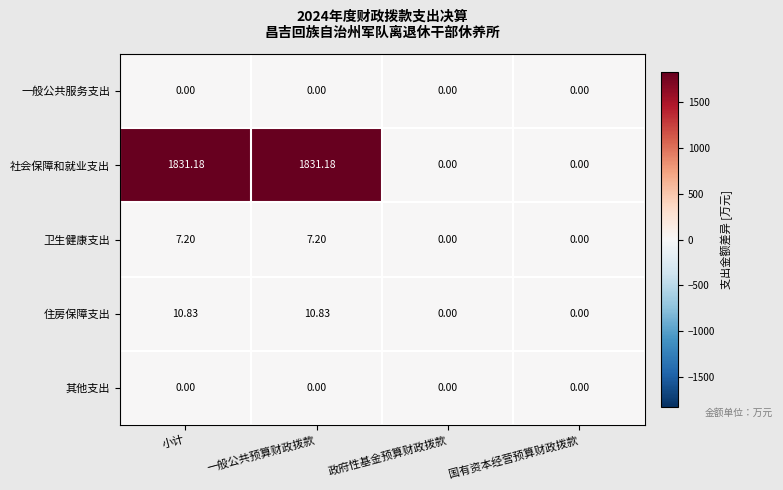

Which series has the largest range (max minus min)?

社会保障和就业支出